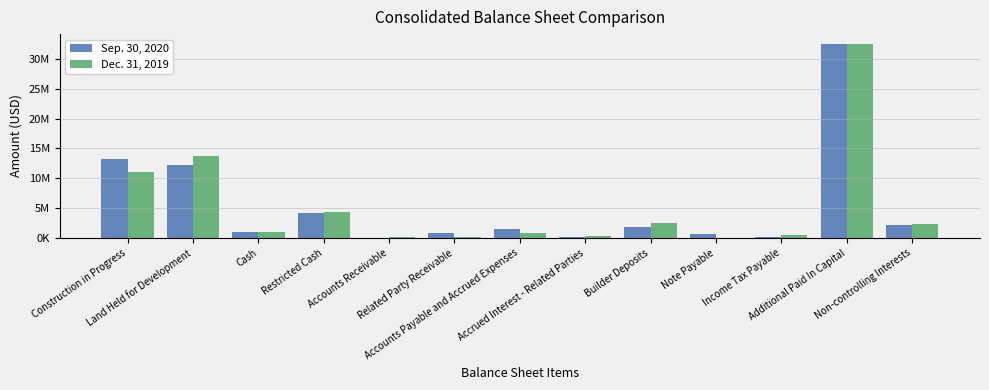

At how many categories does at least one series exceed 27356749?

1